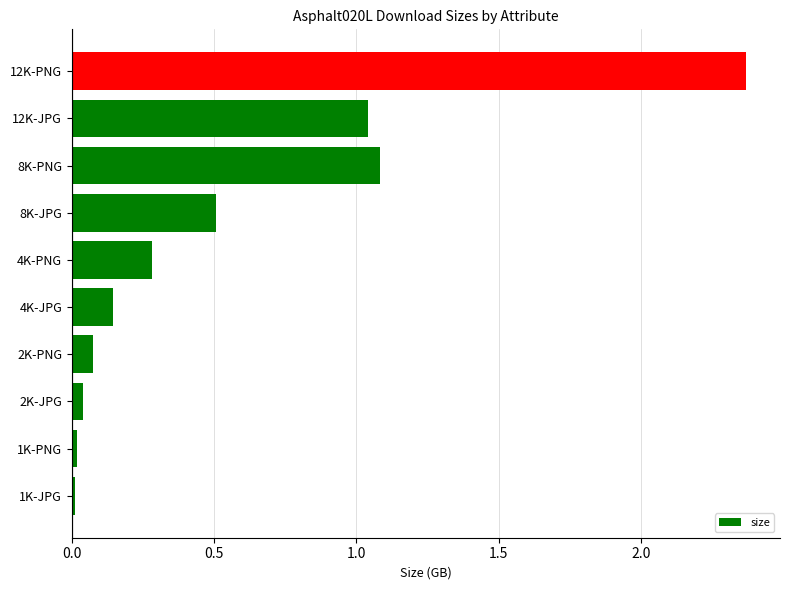

What is the approximate value at 8K-PNG?

1.1